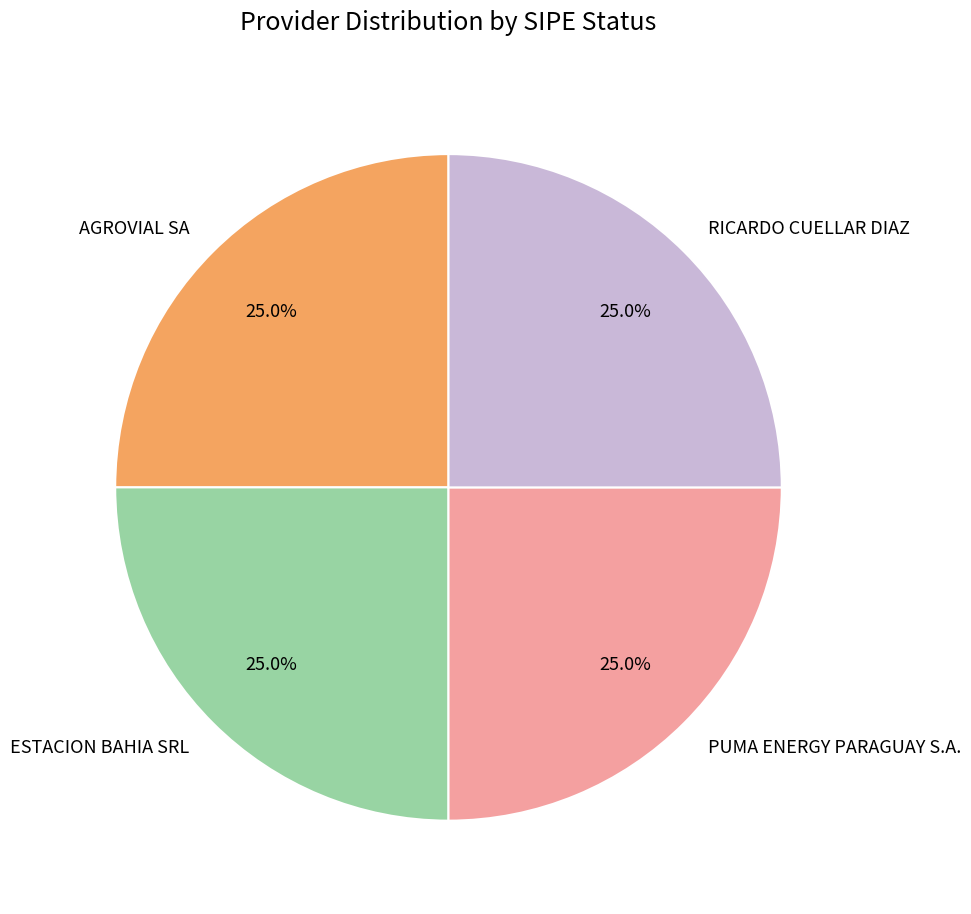

Is it true that PUMA ENERGY PARAGUAY S.A. is 25% of the pie?

True